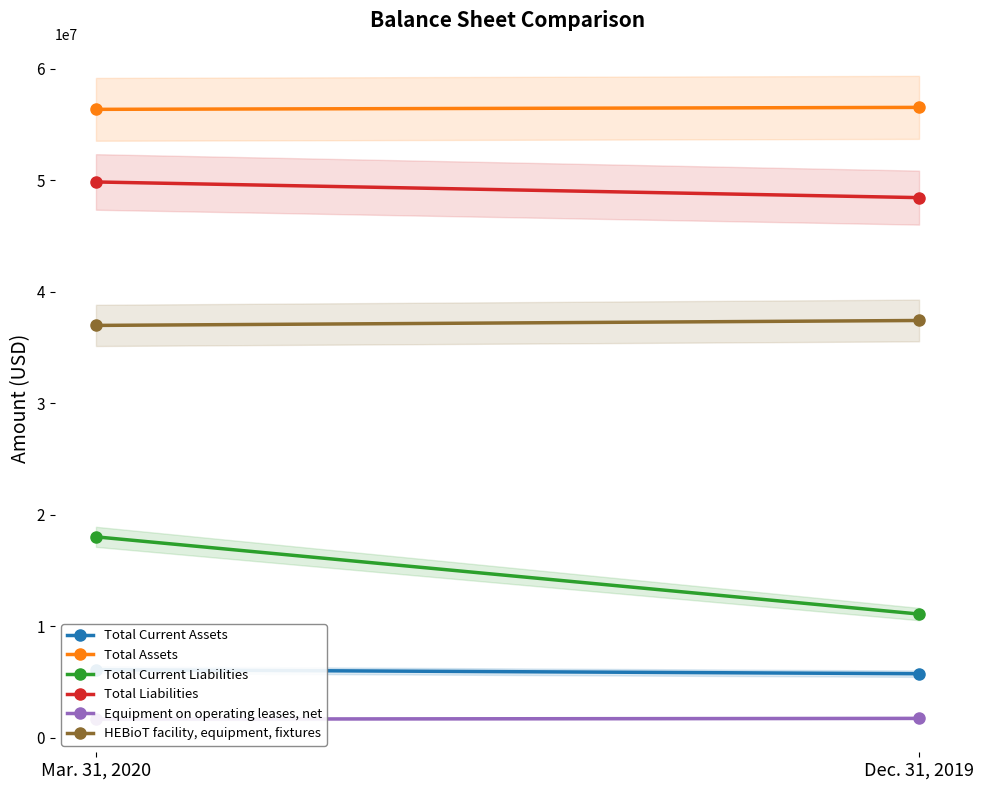

Reading right to left, list all the values displayed in this chart.

Total Current Assets: Dec. 31, 2019=5731169	Mar. 31, 2020=6097388
Total Assets: Dec. 31, 2019=56540047	Mar. 31, 2020=56363841
Total Current Liabilities: Dec. 31, 2019=11082855	Mar. 31, 2020=18010719
Total Liabilities: Dec. 31, 2019=48443769	Mar. 31, 2020=49849747
Equipment on operating leases, net: Dec. 31, 2019=1724998	Mar. 31, 2020=1654753
HEBioT facility, equipment, fixtures: Dec. 31, 2019=37421333	Mar. 31, 2020=36979350